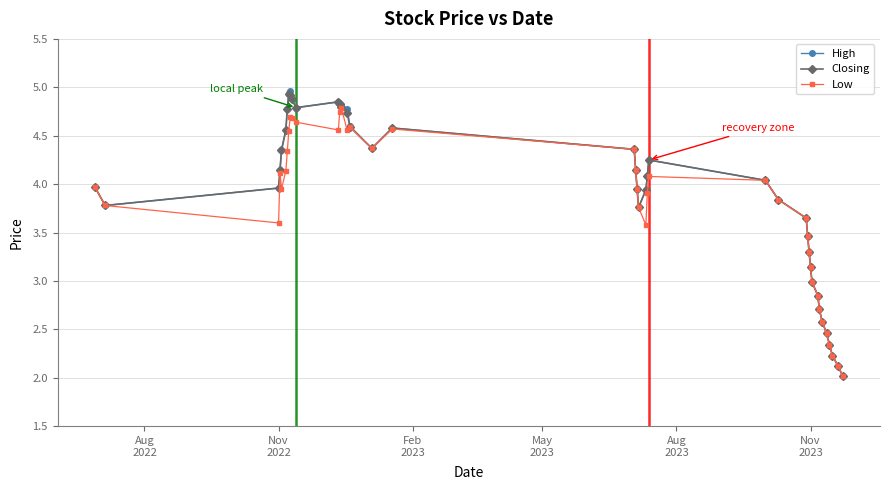

Which series has the widest spread of values?

High